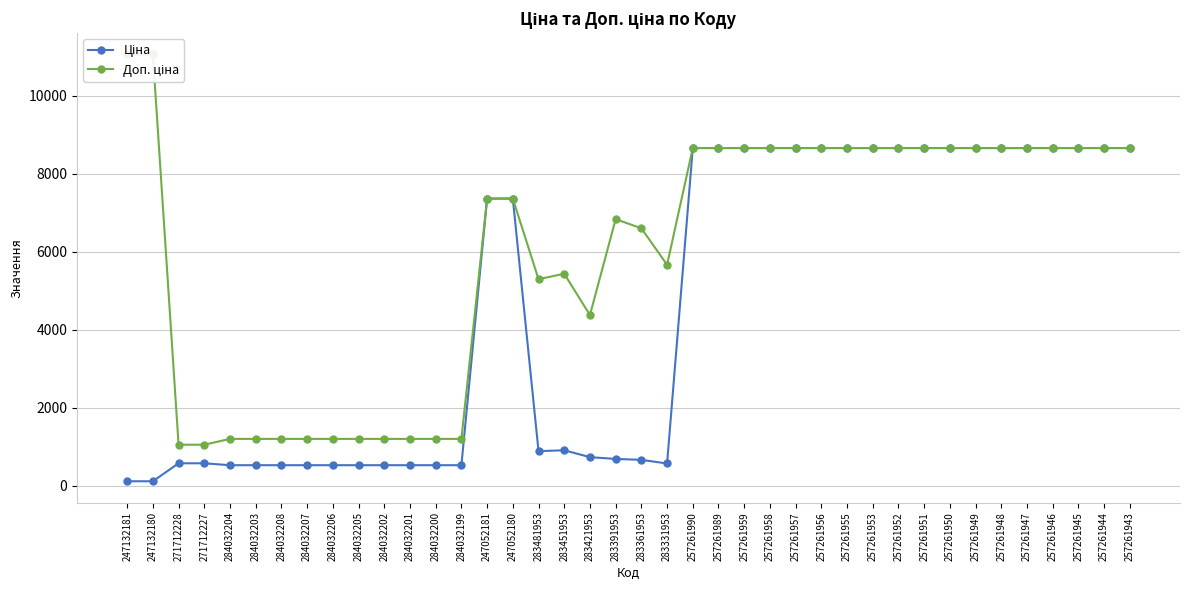

Is the value of Доп. ціна at 247052181 greater than the value of Ціна at 257261949?

No